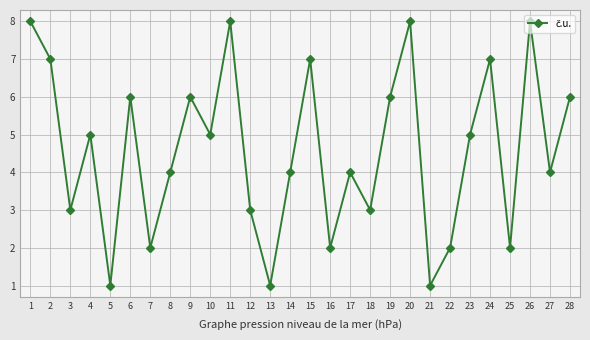

What is the change in value from 19 to 23?

-1